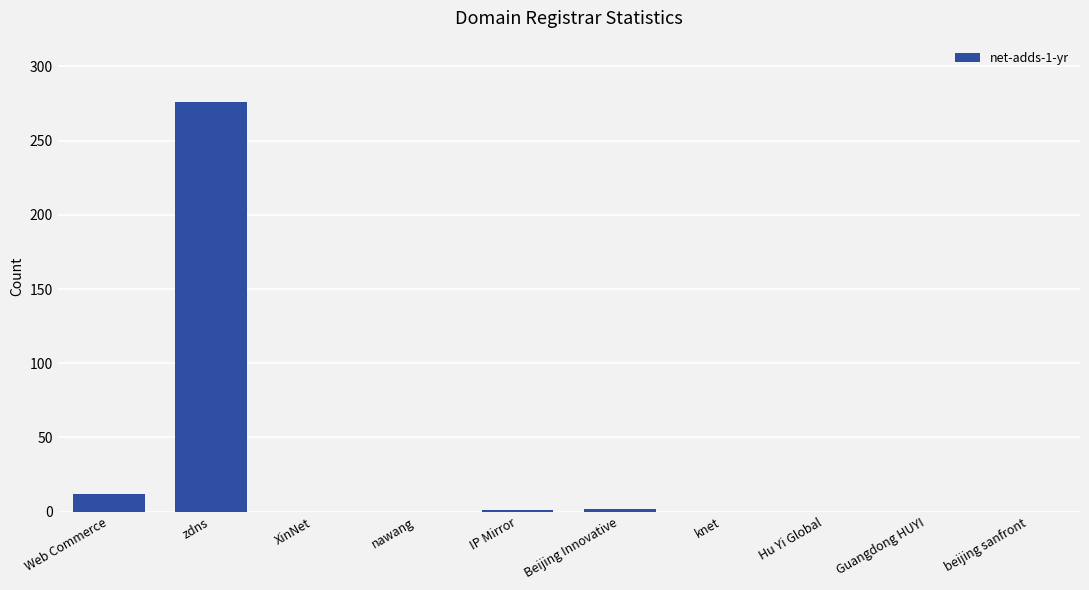

How many data points does each series have?

10